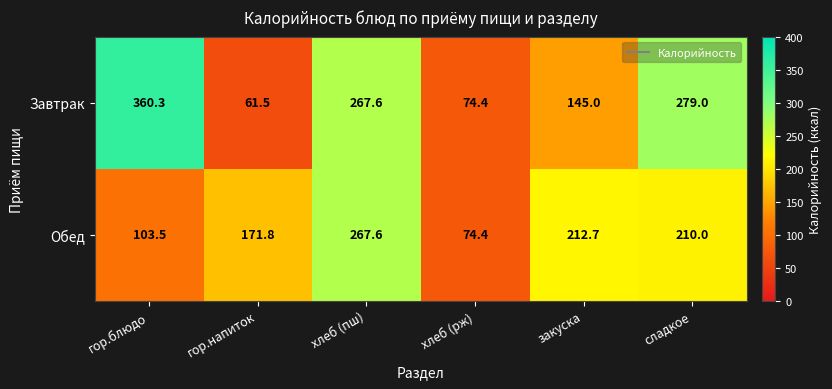

Which series has the widest spread of values?

Завтрак